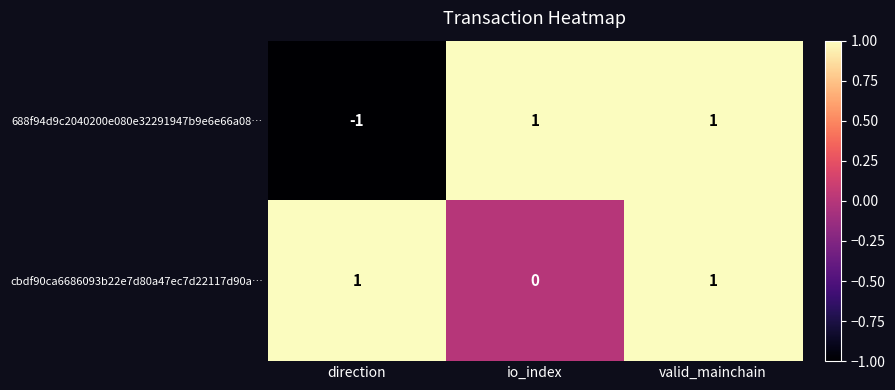

True or false: cbdf90ca6686093b22e7d80a47ec7d22117d90a… has a value of 1 at valid_mainchain.

True